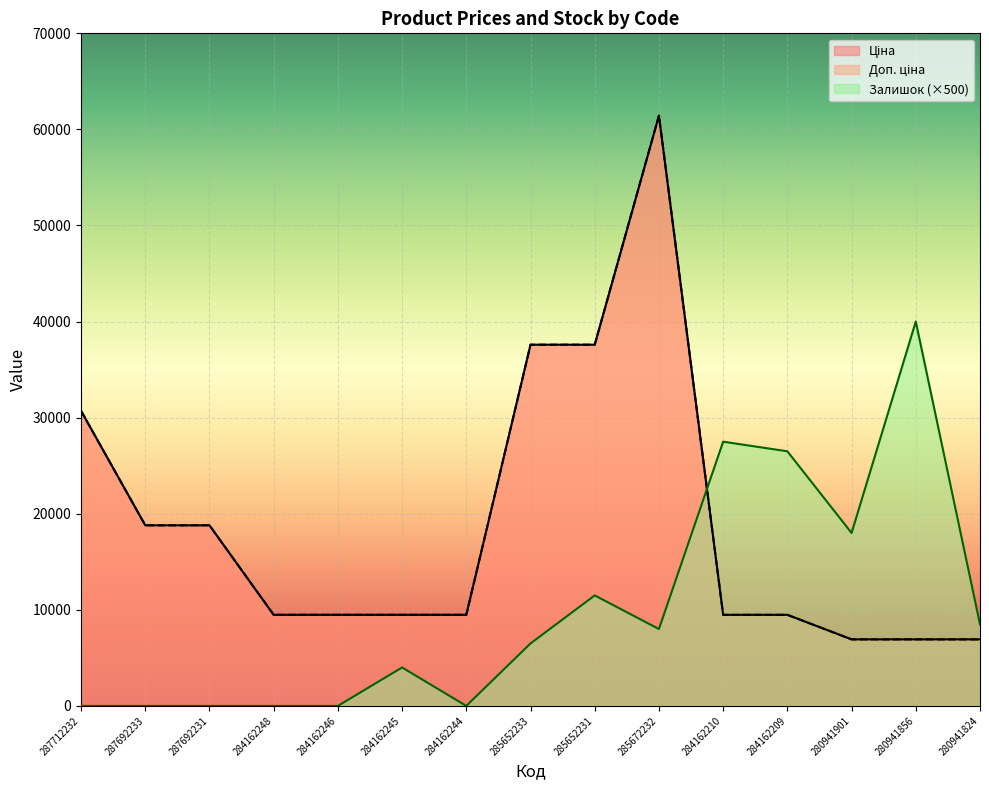

Which series has the largest total across all categories?

Ціна